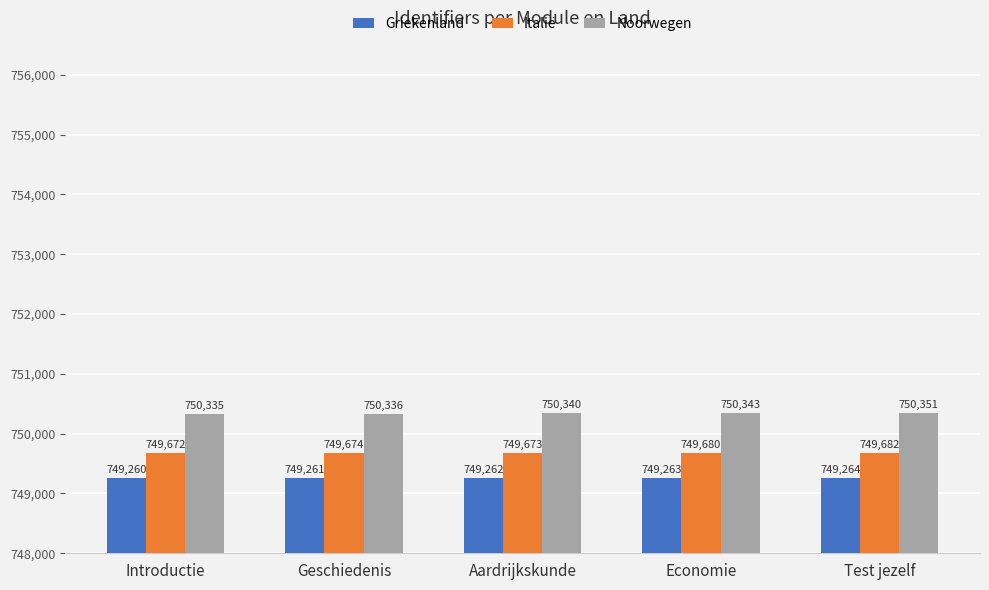

Are the bars horizontal?

No